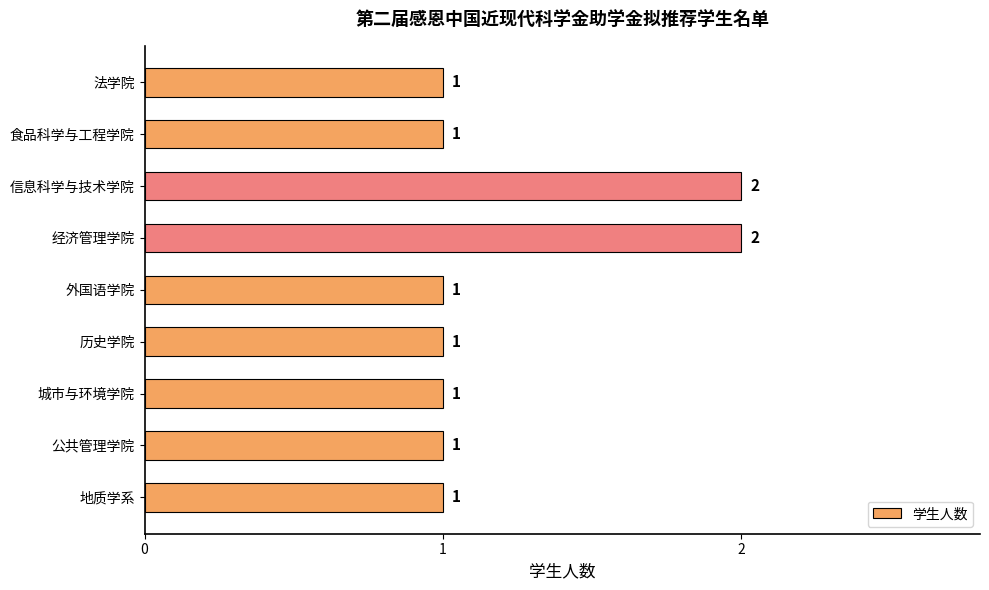

Between 经济管理学院 and 地质学系, which is larger?

经济管理学院